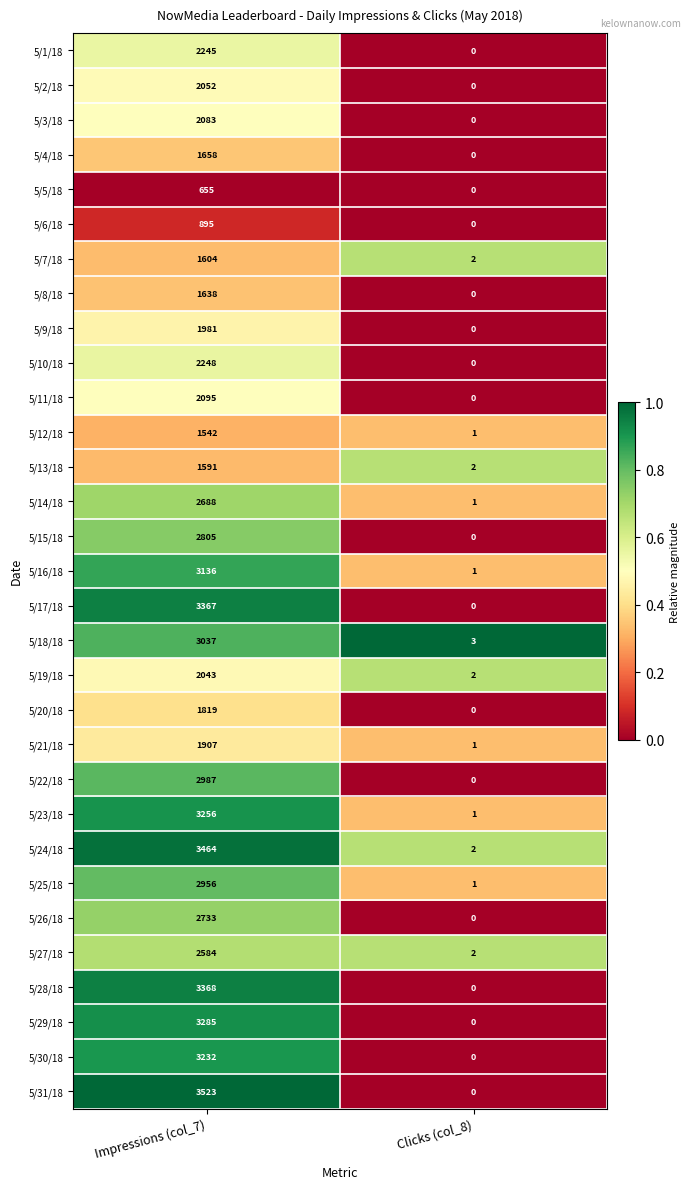

Where is 5/22/18 nearest to the value 1493?

Clicks (col_8)